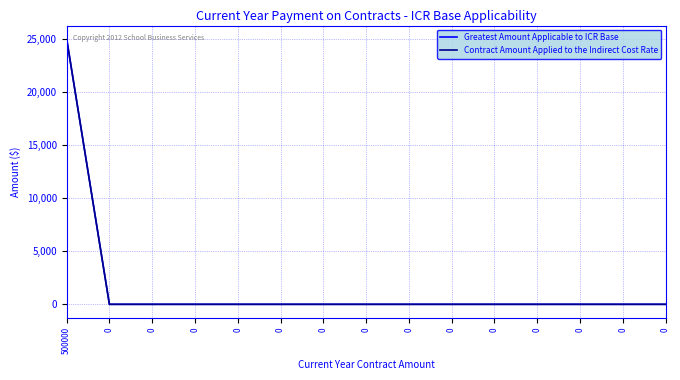

At 0, list the series in order from largest to smallest.

Greatest Amount Applicable to ICR Base, Contract Amount Applied to the Indirect Cost Rate